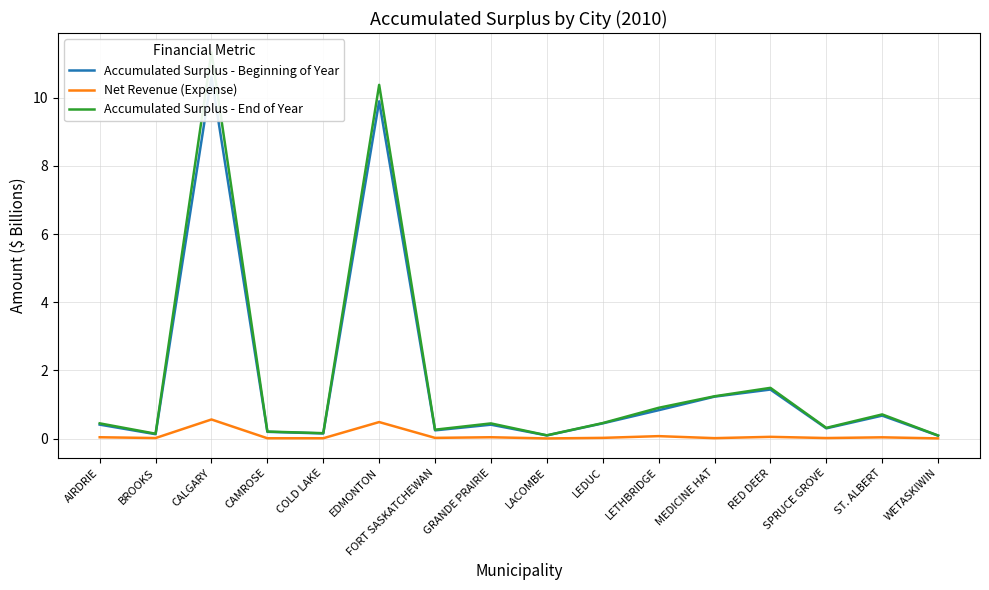

How many lines are shown in the chart?

3